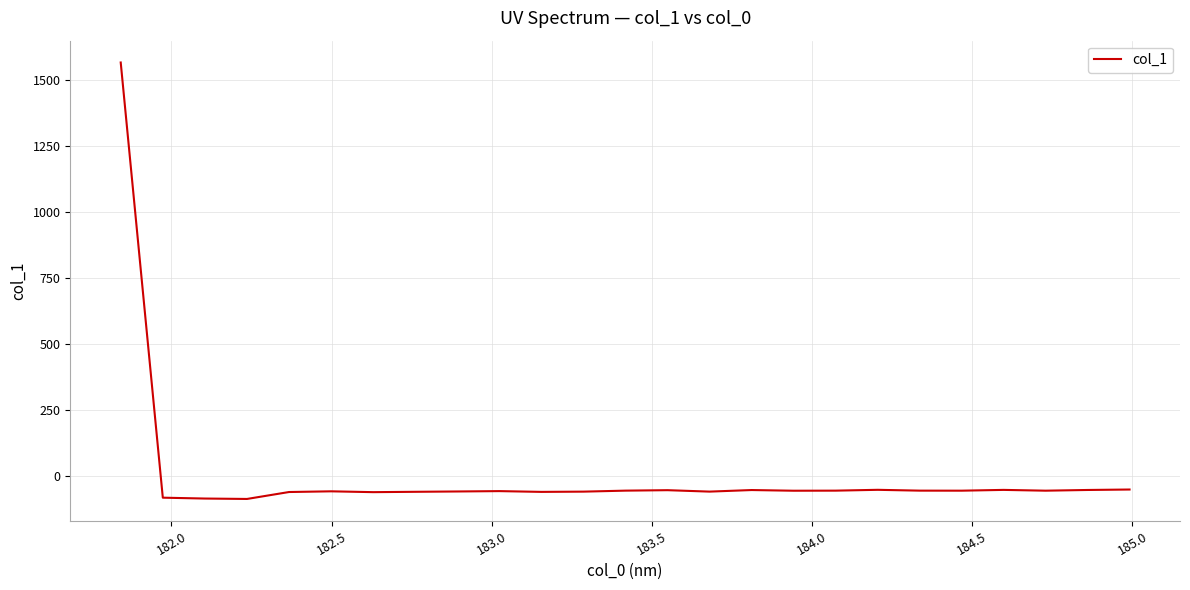

What is the greatest value displayed?

1566.2